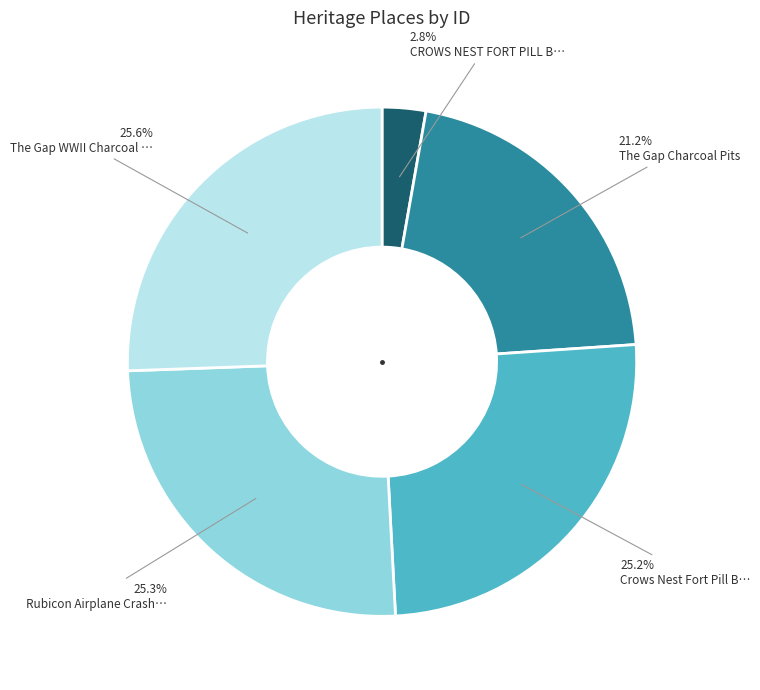

Is there a majority slice in this chart?

No